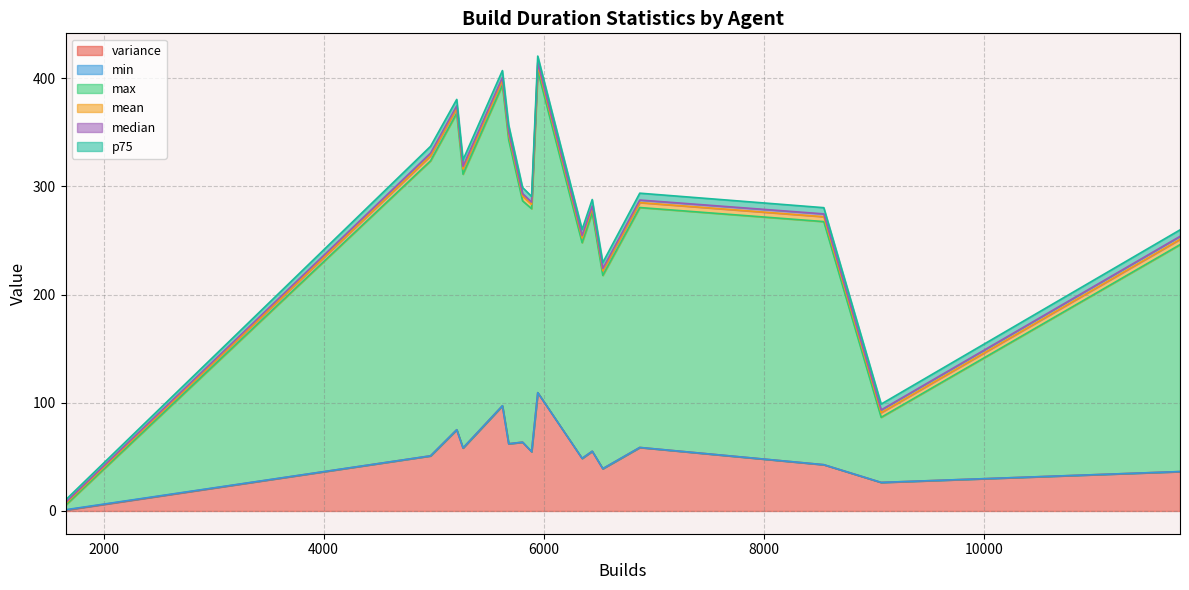

What is the highest value of the variance series?

109.3